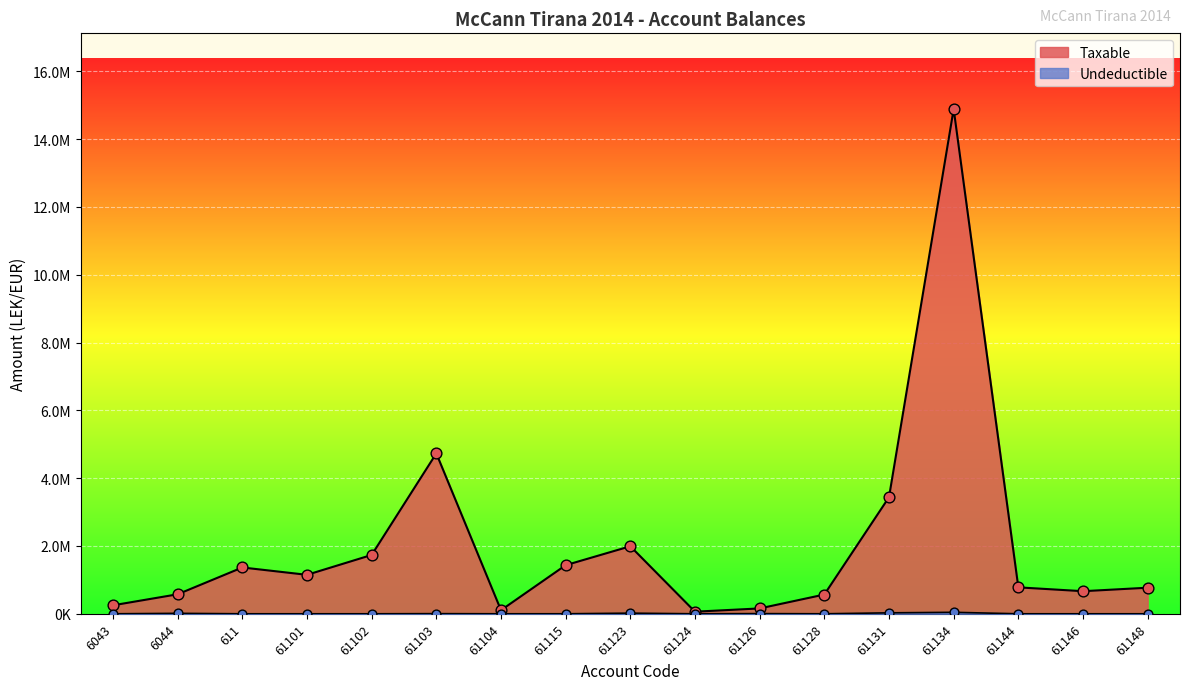

At which category is the sum across all series the highest?

61134